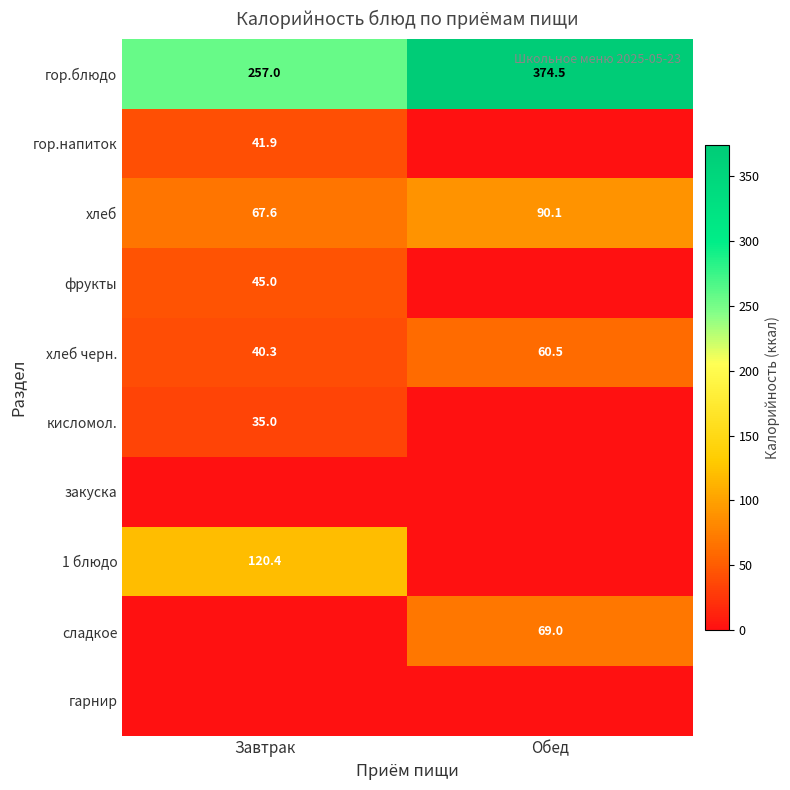

Which category has the highest value across all series?

Обед